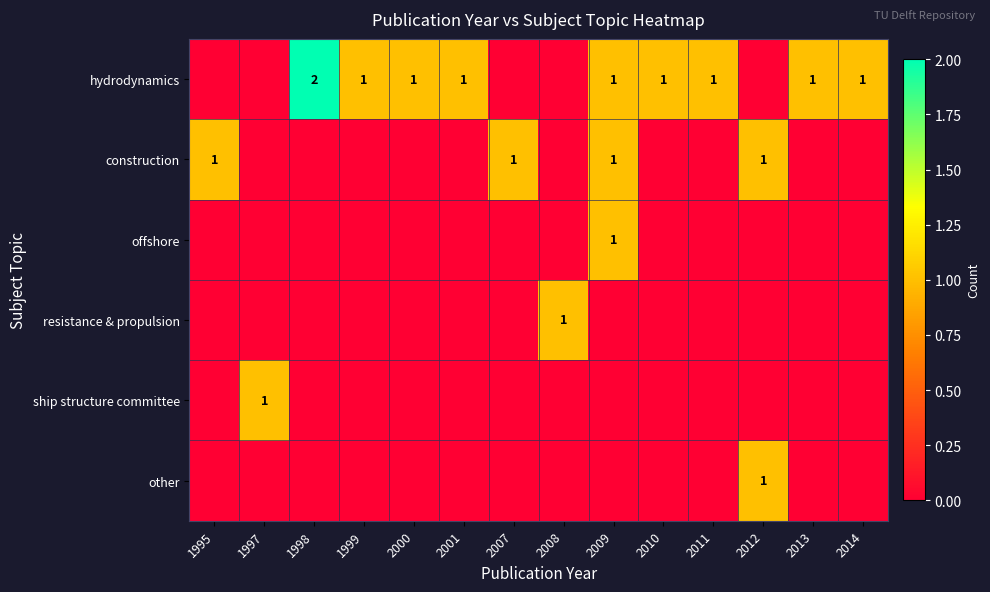

Is it true that hydrodynamics equals 3 at 1998?

False